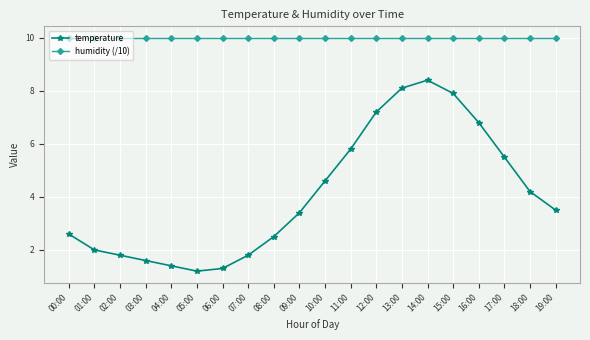

Which series has the largest range (max minus min)?

temperature